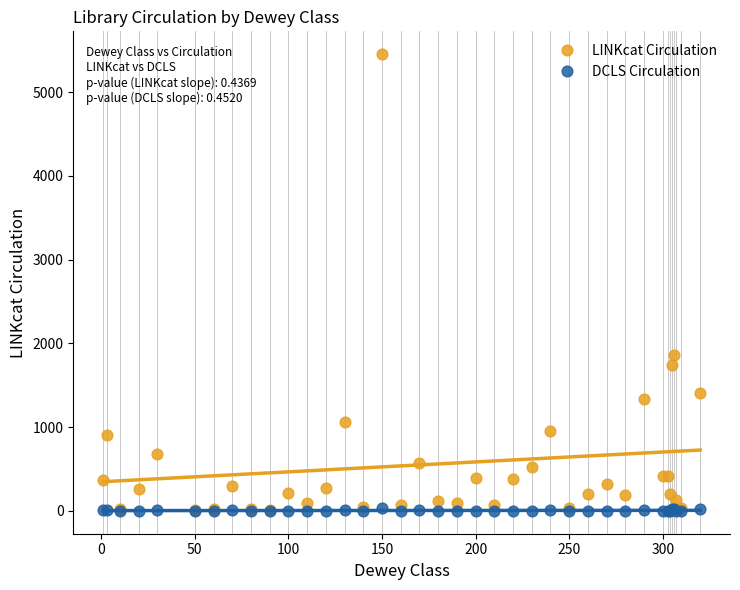

What are all the series names shown in the legend?

LINKcat Circulation, DCLS Circulation